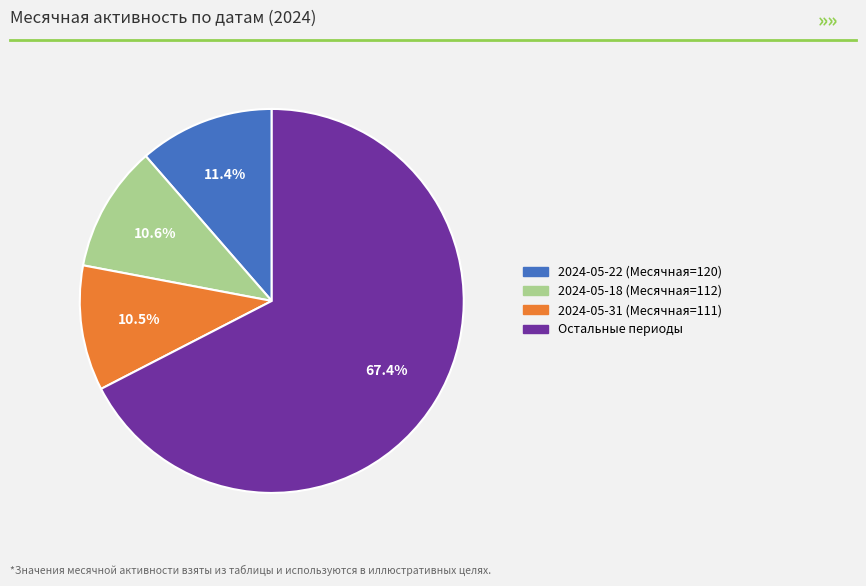

Is there any slice that represents more than half of the pie?

Yes